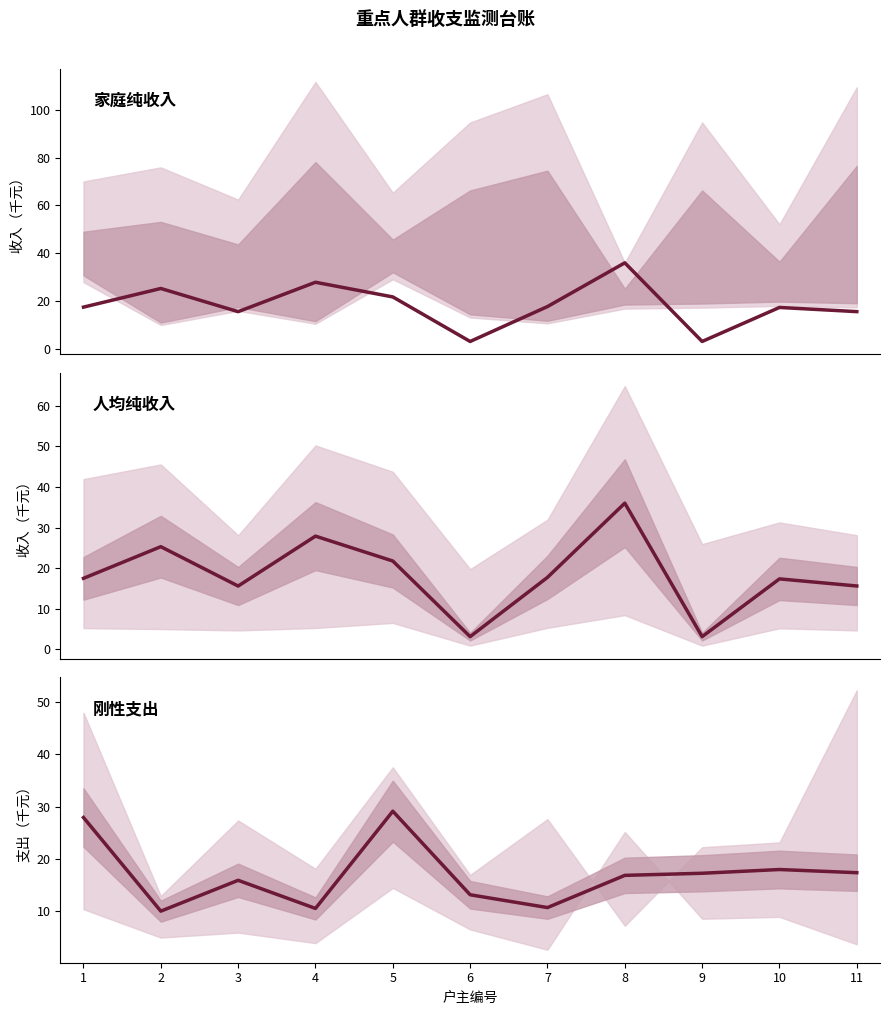

What is the highest value of the 刚性支出 series?

29.1